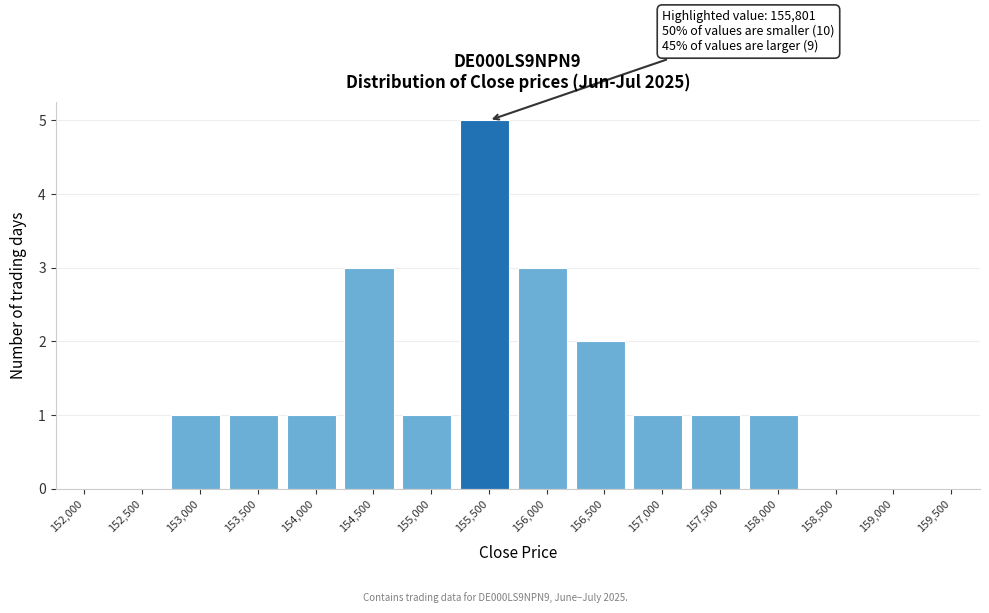

Reading left to right, list all the values displayed in this chart.

152,000=0	152,500=0	153,000=1	153,500=1	154,000=1	154,500=3	155,000=1	155,500=5	156,000=3	156,500=2	157,000=1	157,500=1	158,000=1	158,500=0	159,000=0	159,500=0